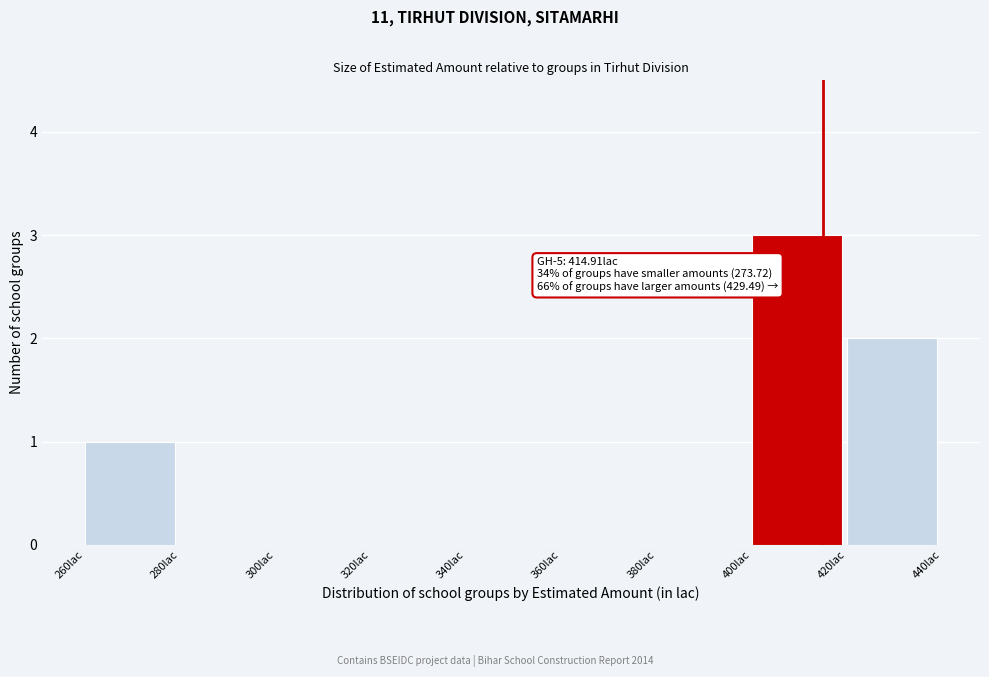

Which range on the x-axis has the tallest bar?

400 to 420